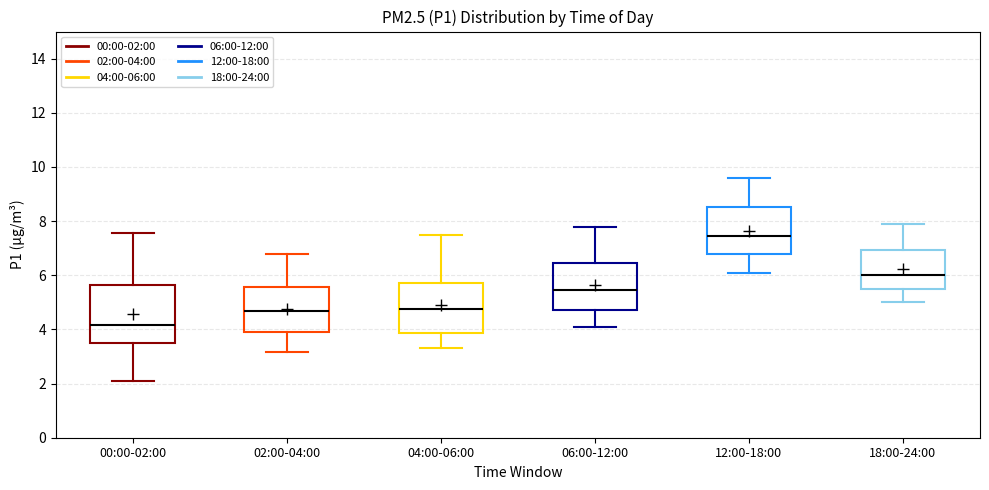

Reading left to right, read every box against the y-axis: the position of its median line, the range the box covers, and the ends of its whiskers. The values are not printed on the chart, so give them approximately, as read against the axis.

00:00-02:00: median 4.2, box 3.4 to 5.6, whiskers 2.2 to 7.6
02:00-04:00: median 4.6, box 3.8 to 5.6, whiskers 3.2 to 6.8
04:00-06:00: median 4.8, box 3.8 to 5.8, whiskers 3.4 to 7.6
06:00-12:00: median 5.4, box 4.8 to 6.4, whiskers 4.2 to 7.8
12:00-18:00: median 7.4, box 6.8 to 8.6, whiskers 6.2 to 9.6
18:00-24:00: median 6.0, box 5.6 to 7.0, whiskers 5.0 to 8.0